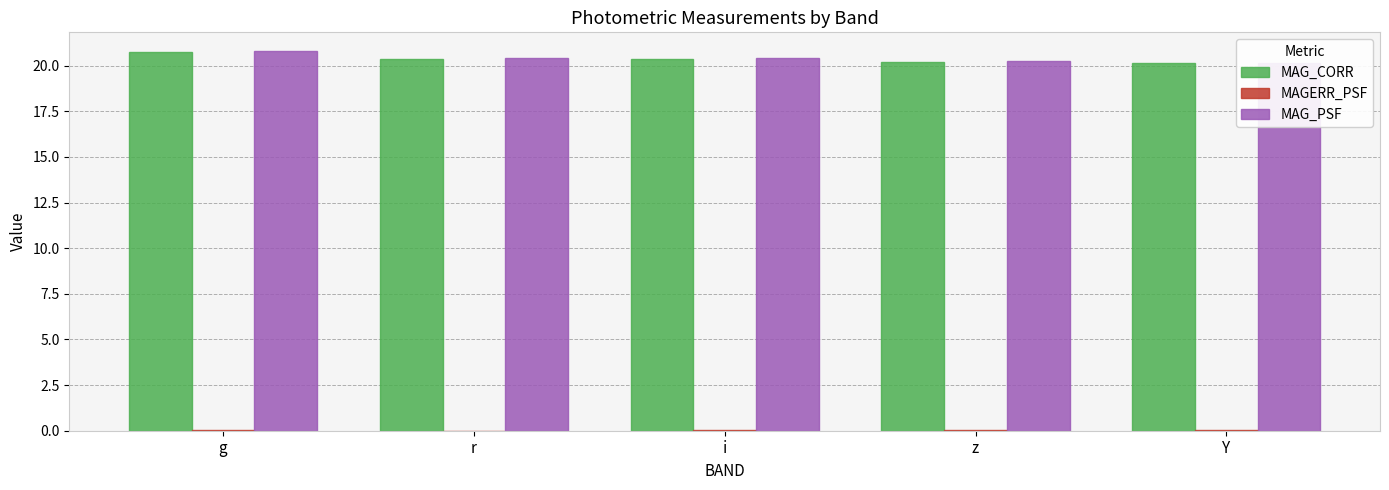

Which series has the largest total across all categories?

MAG_PSF